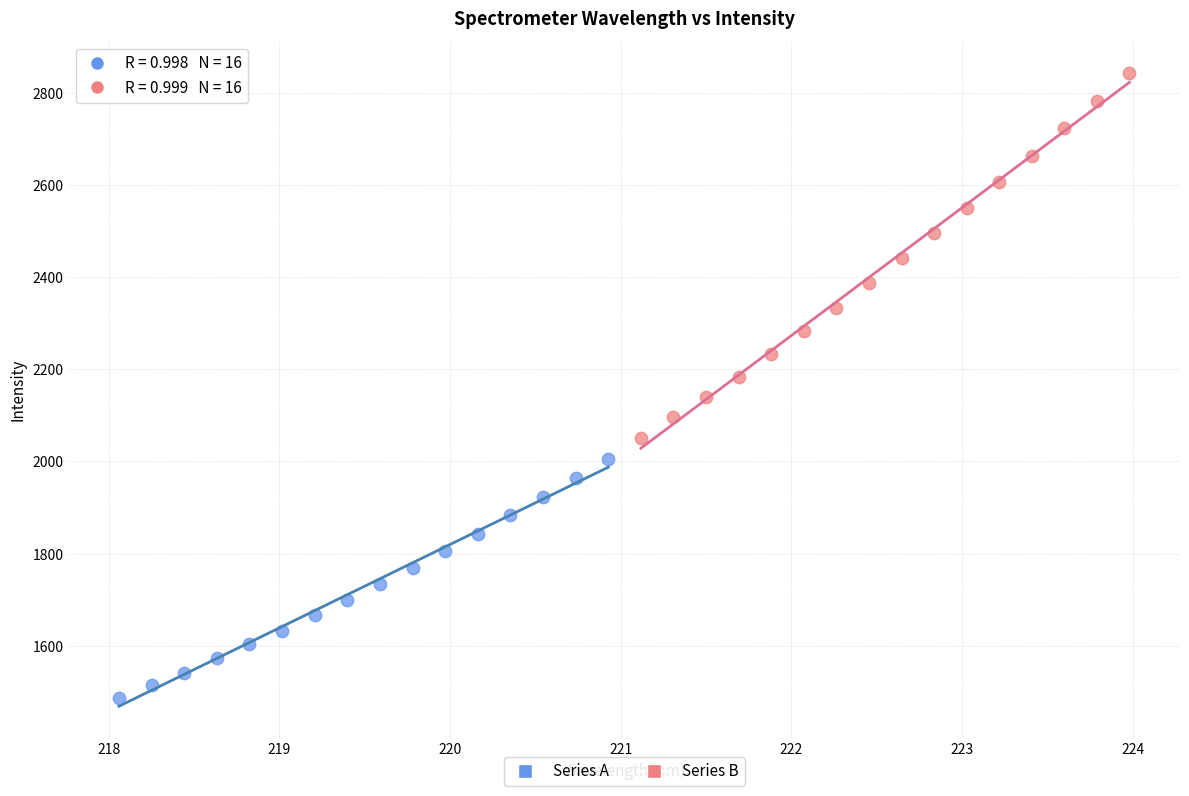

Which series has the widest spread of Y values?

Series B